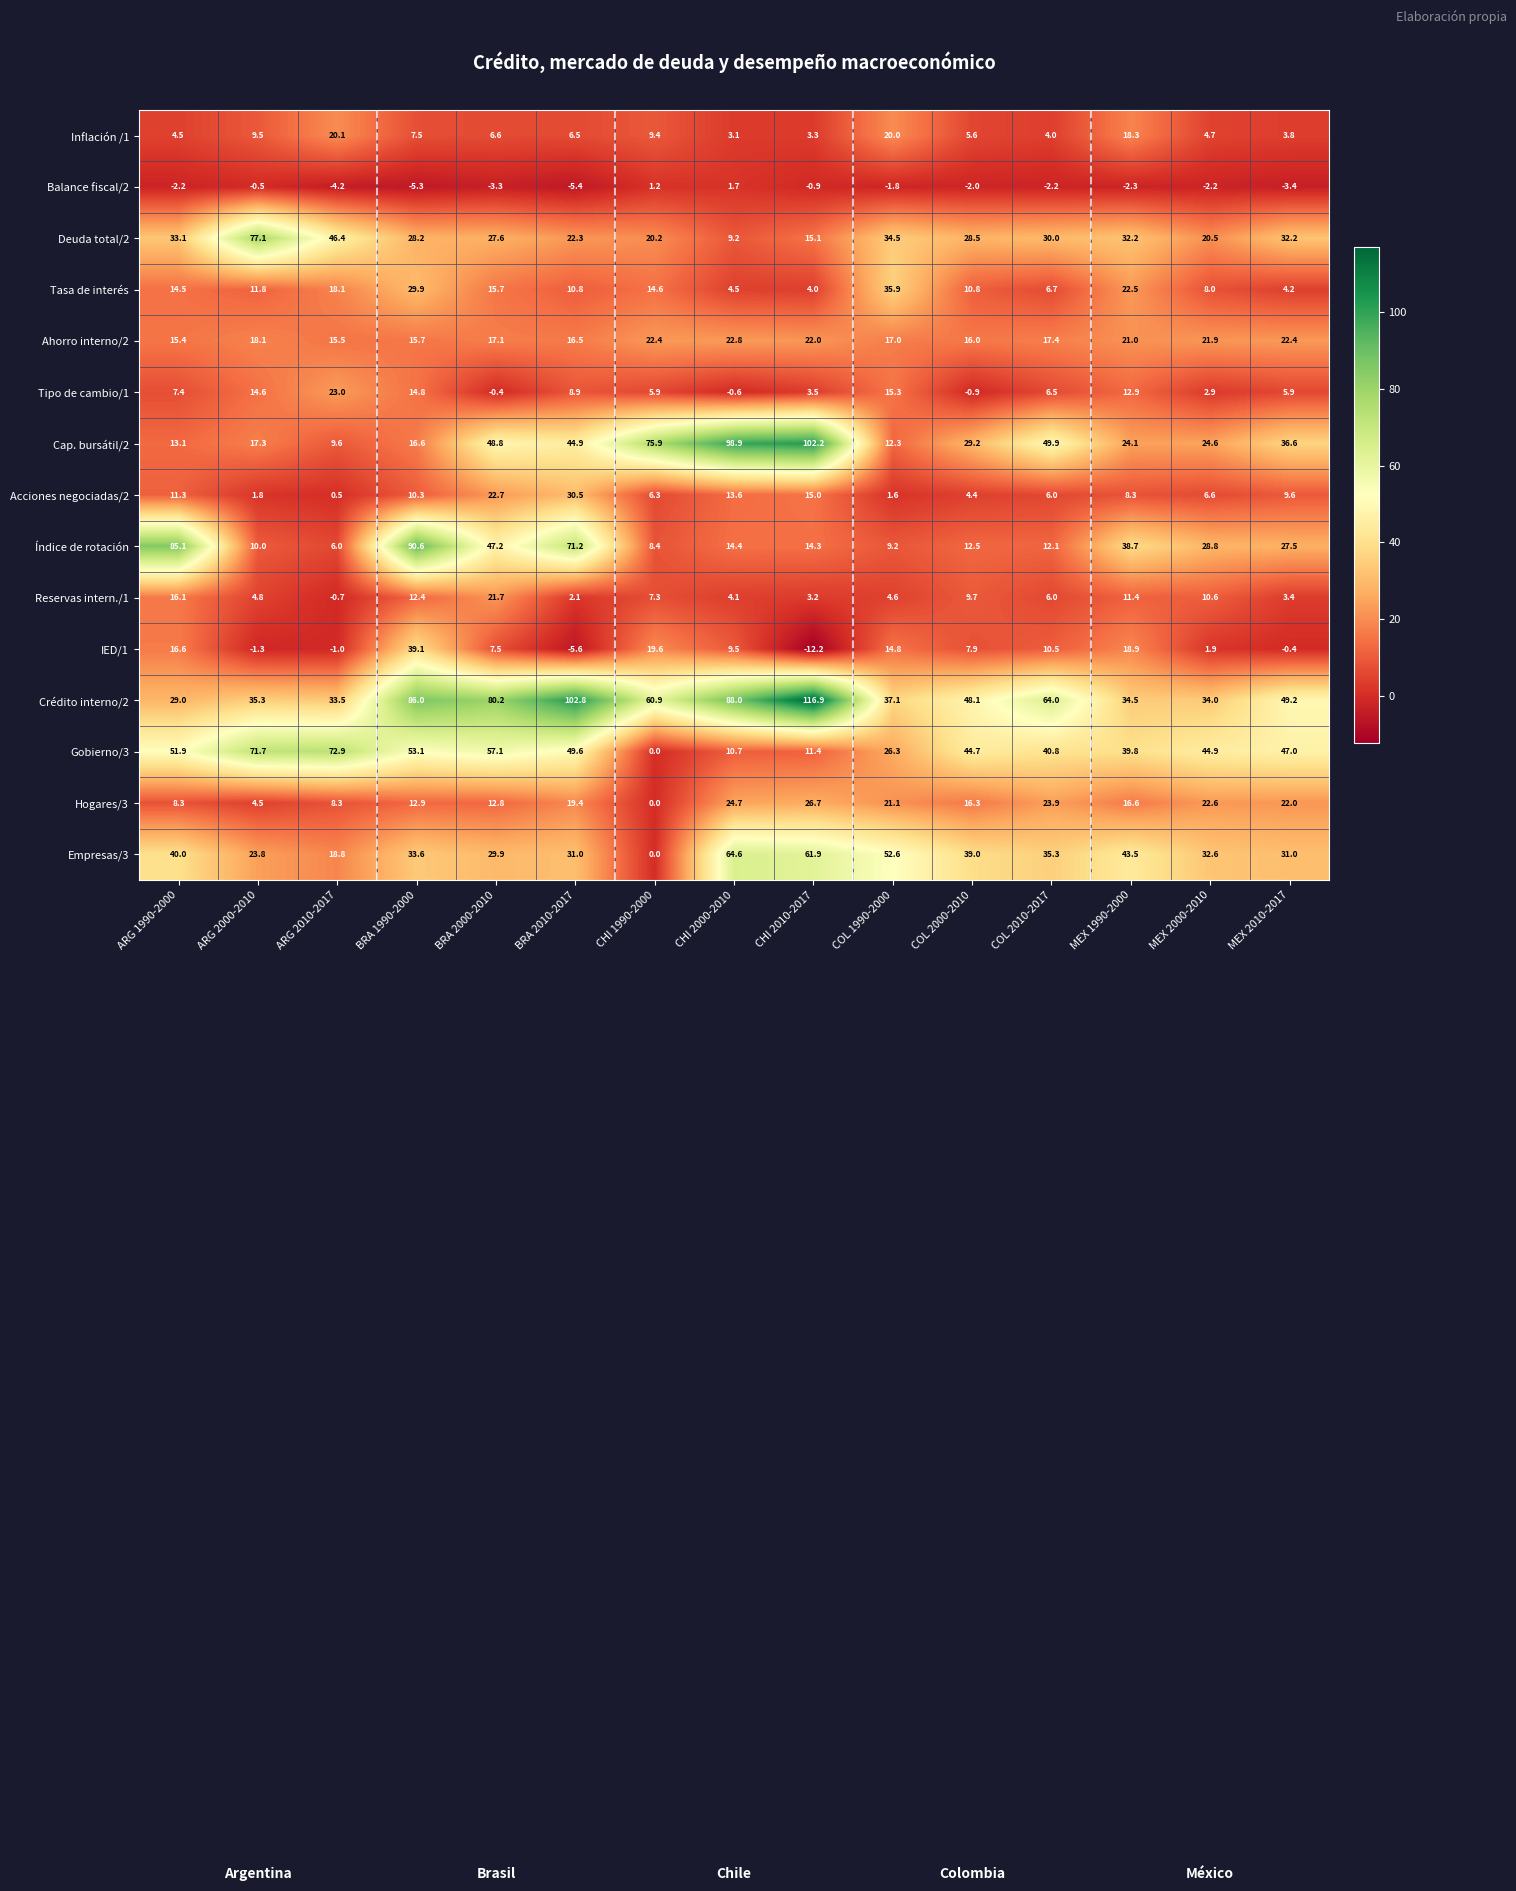

The value of Cap. bursátil/2 at MEX 1990-2000 is 11.3. True or false?

False